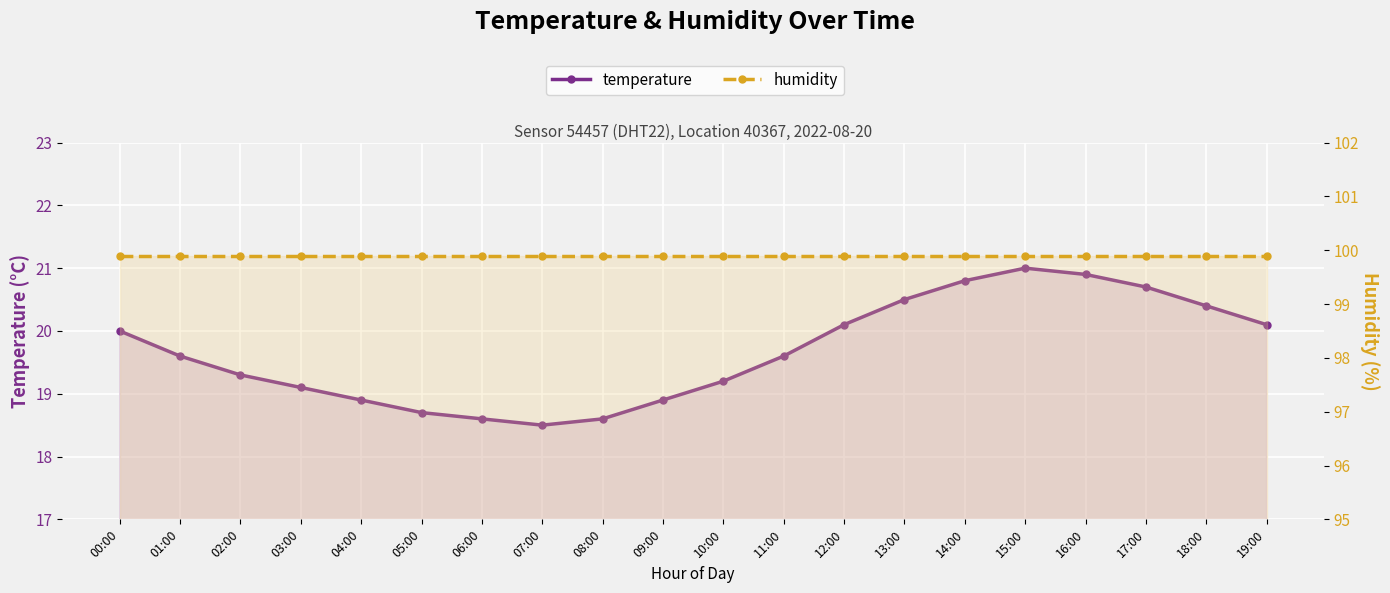

Reading right to left, list all the values displayed in this chart.

temperature: 20.1	20.4	20.7	20.9	21.0	20.8	20.5	20.1	19.6	19.2	18.9	18.6	18.5	18.6	18.7	18.9	19.1	19.3	19.6	20.0
humidity: 99.9	99.9	99.9	99.9	99.9	99.9	99.9	99.9	99.9	99.9	99.9	99.9	99.9	99.9	99.9	99.9	99.9	99.9	99.9	99.9